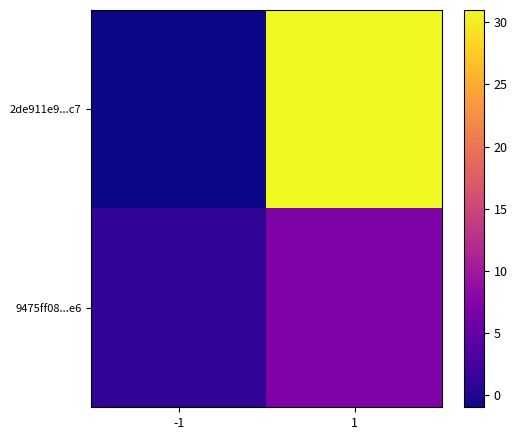

Reading right to left, transcribe all the data shown in this chart.

2de911e9...c7: 1=31	-1=-1
9475ff08...e6: 1=7	-1=1